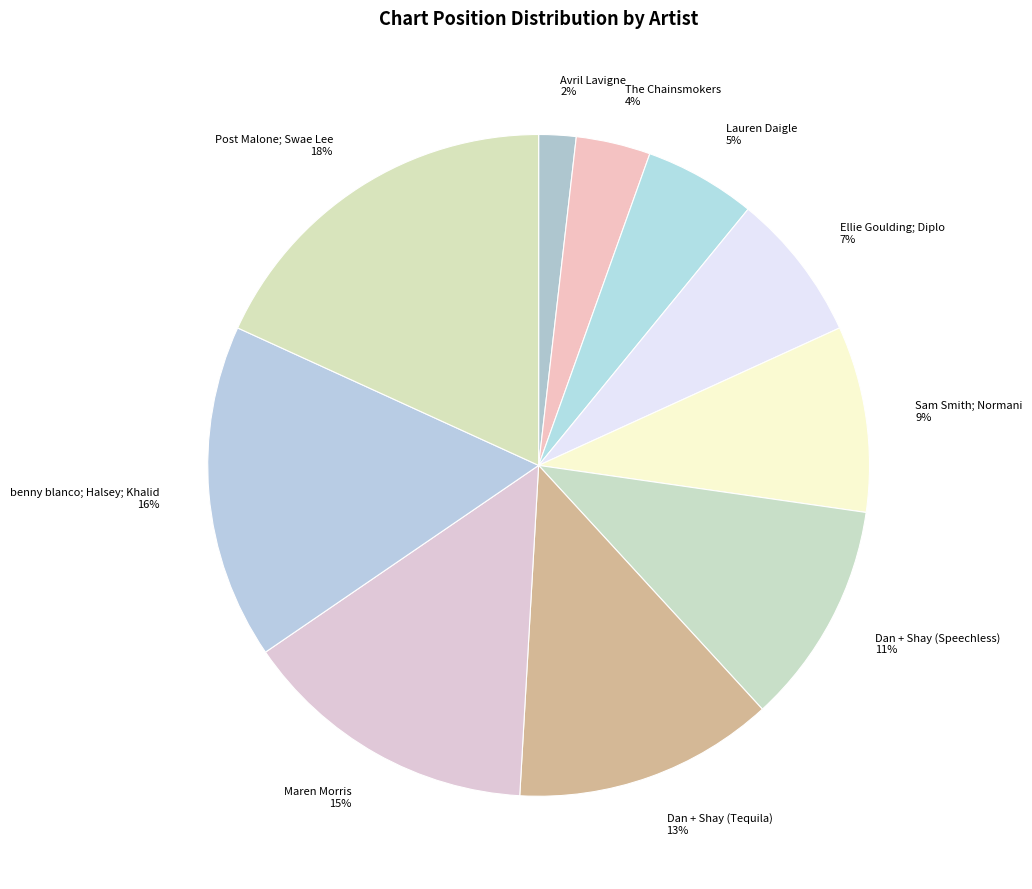

Rank the categories by value from lowest to highest.

Avril Lavigne, The Chainsmokers, Lauren Daigle, Ellie Goulding; Diplo, Sam Smith; Normani, Dan + Shay (Speechless), Dan + Shay (Tequila), Maren Morris, benny blanco; Halsey; Khalid, Post Malone; Swae Lee